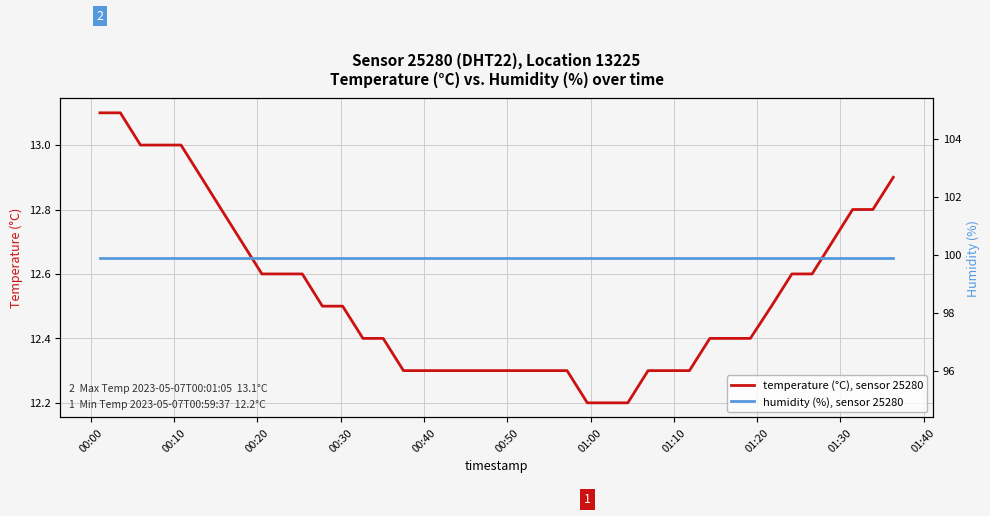

What is the highest value of the temperature (°C), sensor 25280 series?

13.1